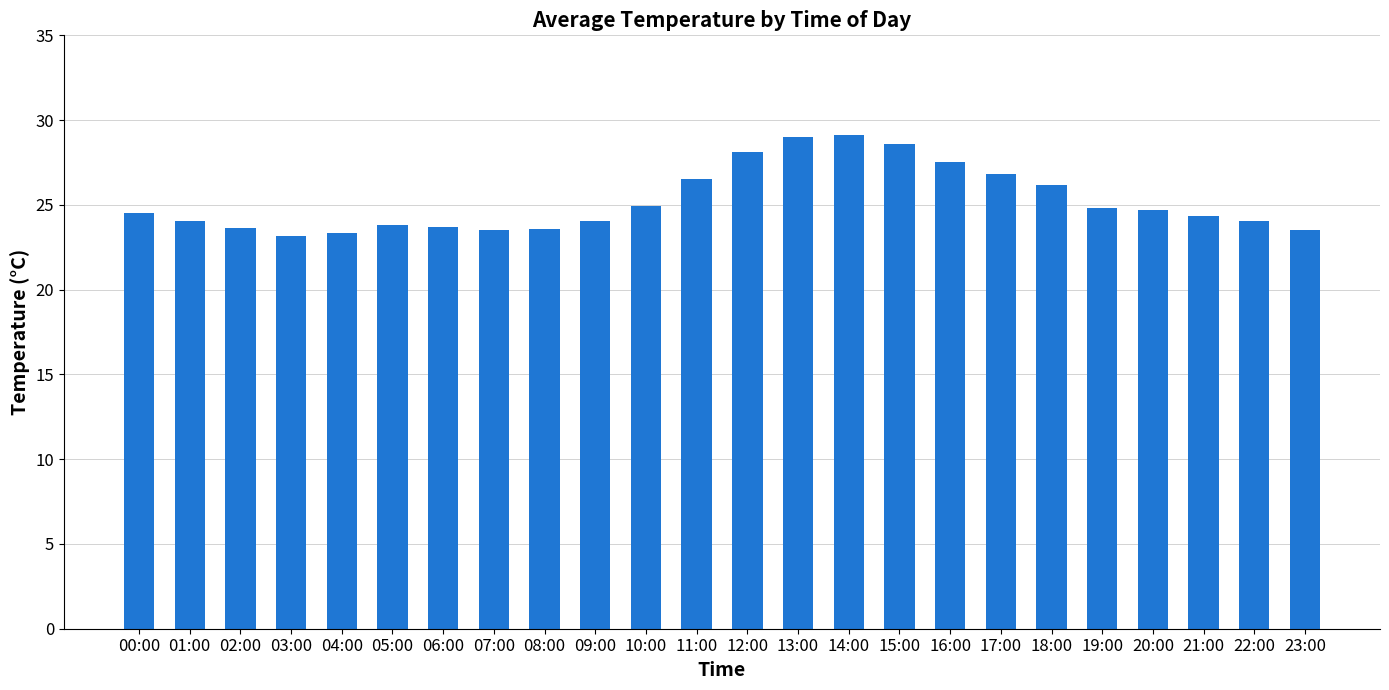

What is the difference between the maximum and second lowest values?

5.8